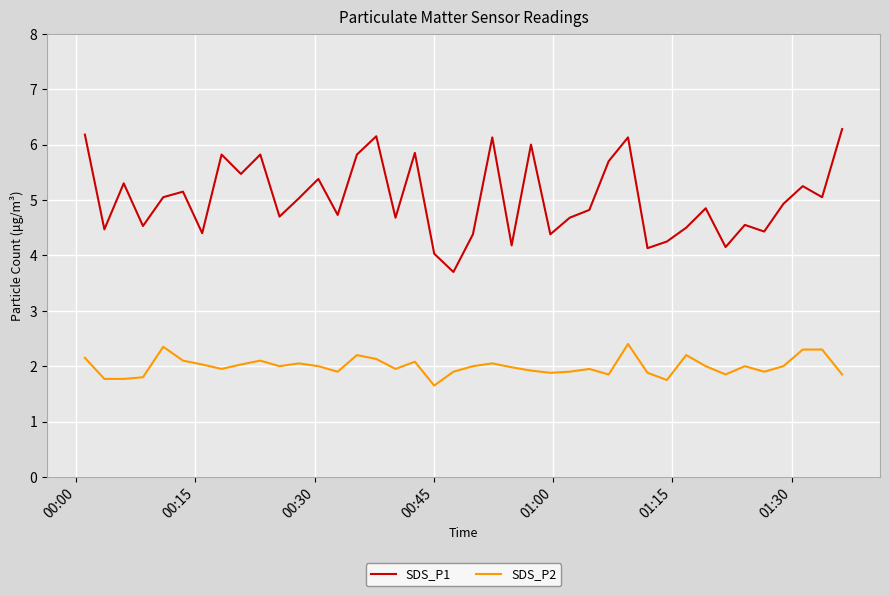

Which series has the largest total across all categories?

SDS_P1